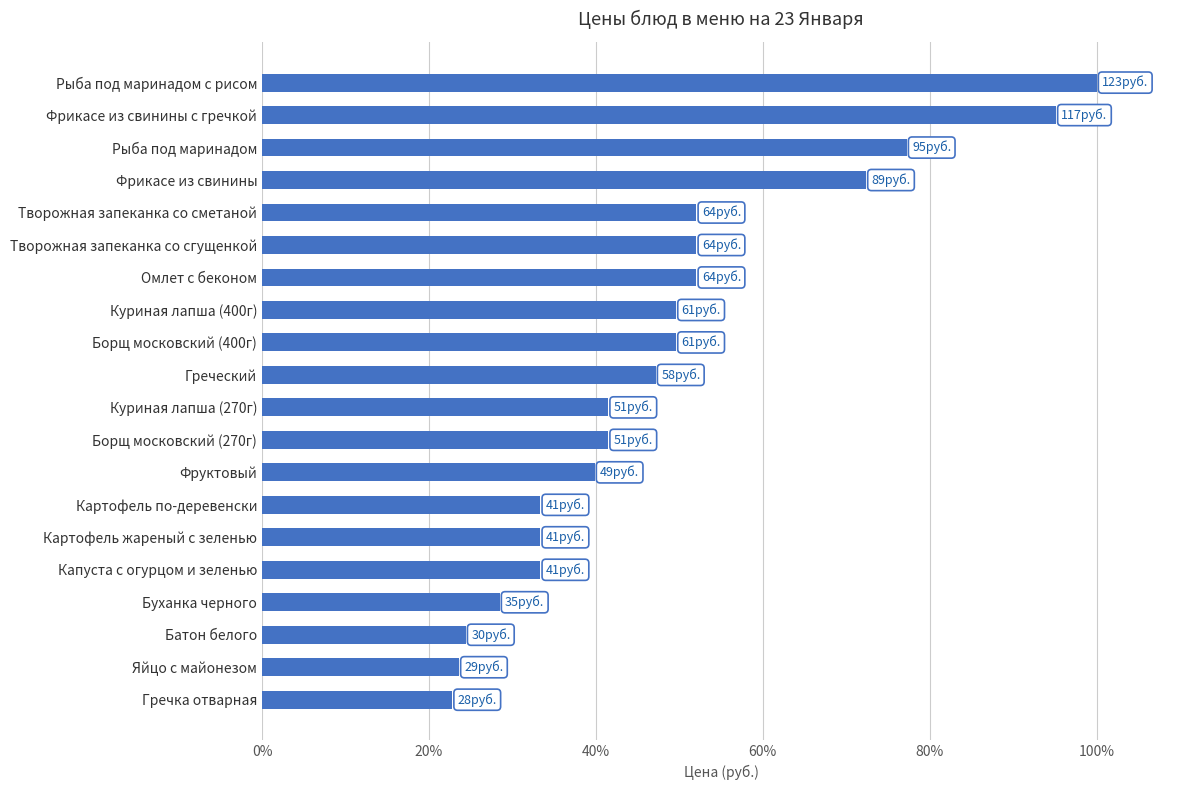

The value at Фрикасе из свинины is 72.4. True or false?

True